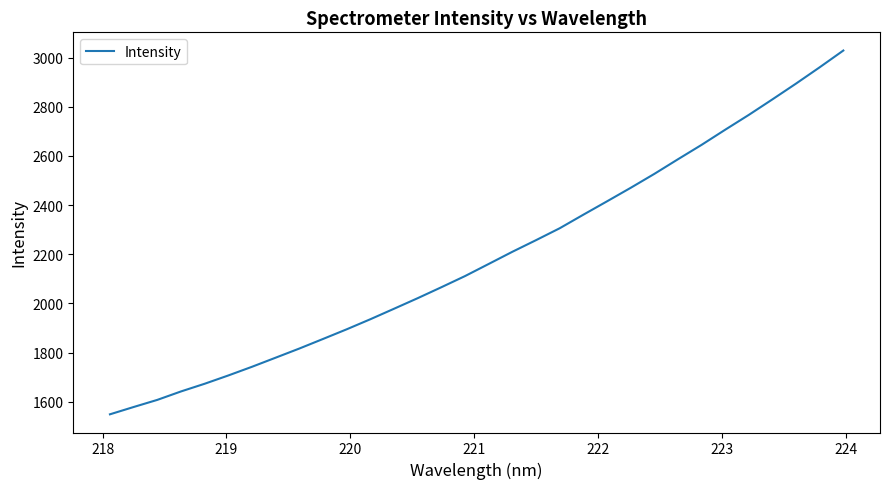

What is the difference between the maximum and second lowest values?

1450.9